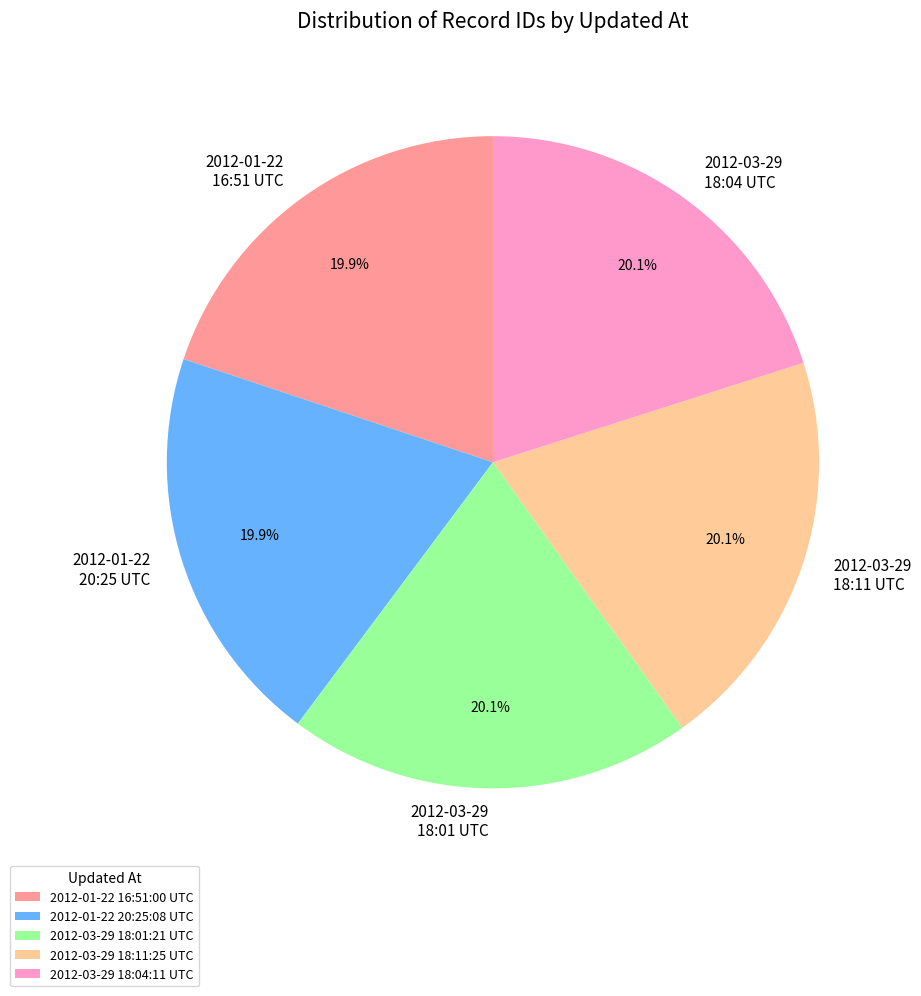

Does any single category account for the majority?

No